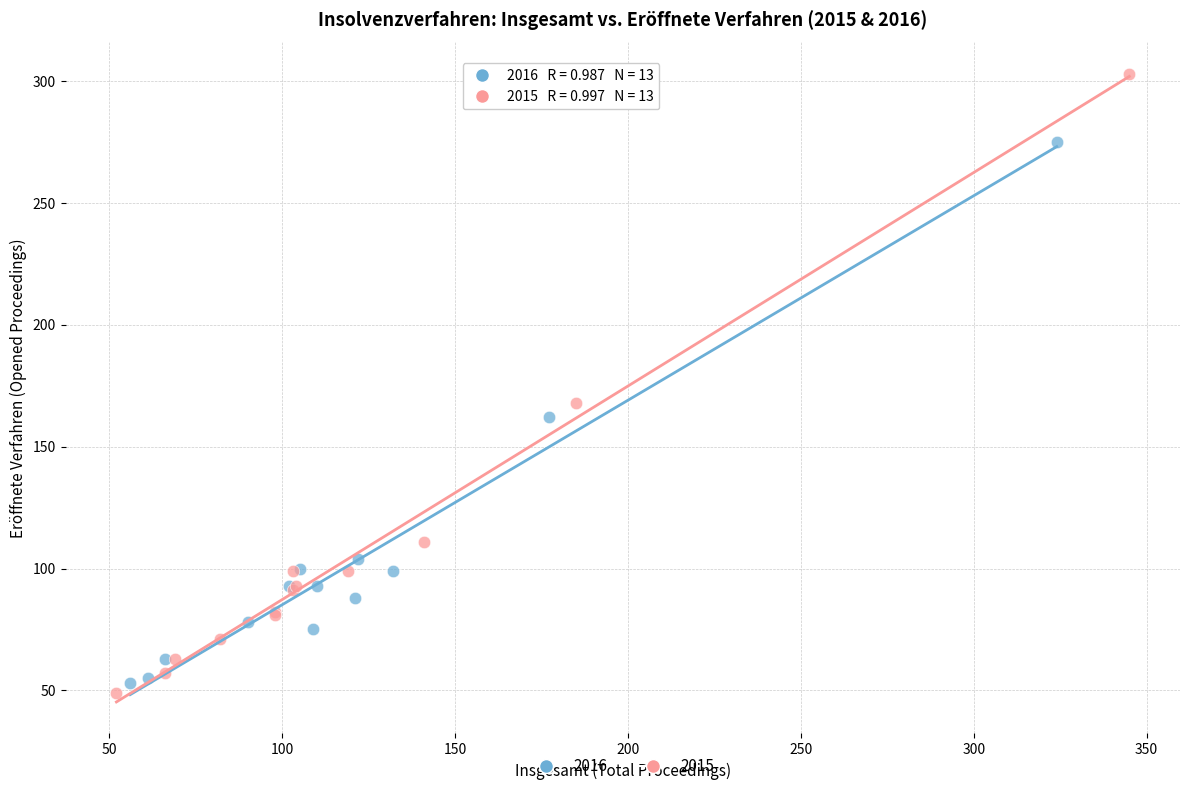

Which series reaches the maximum Y coordinate?

2015